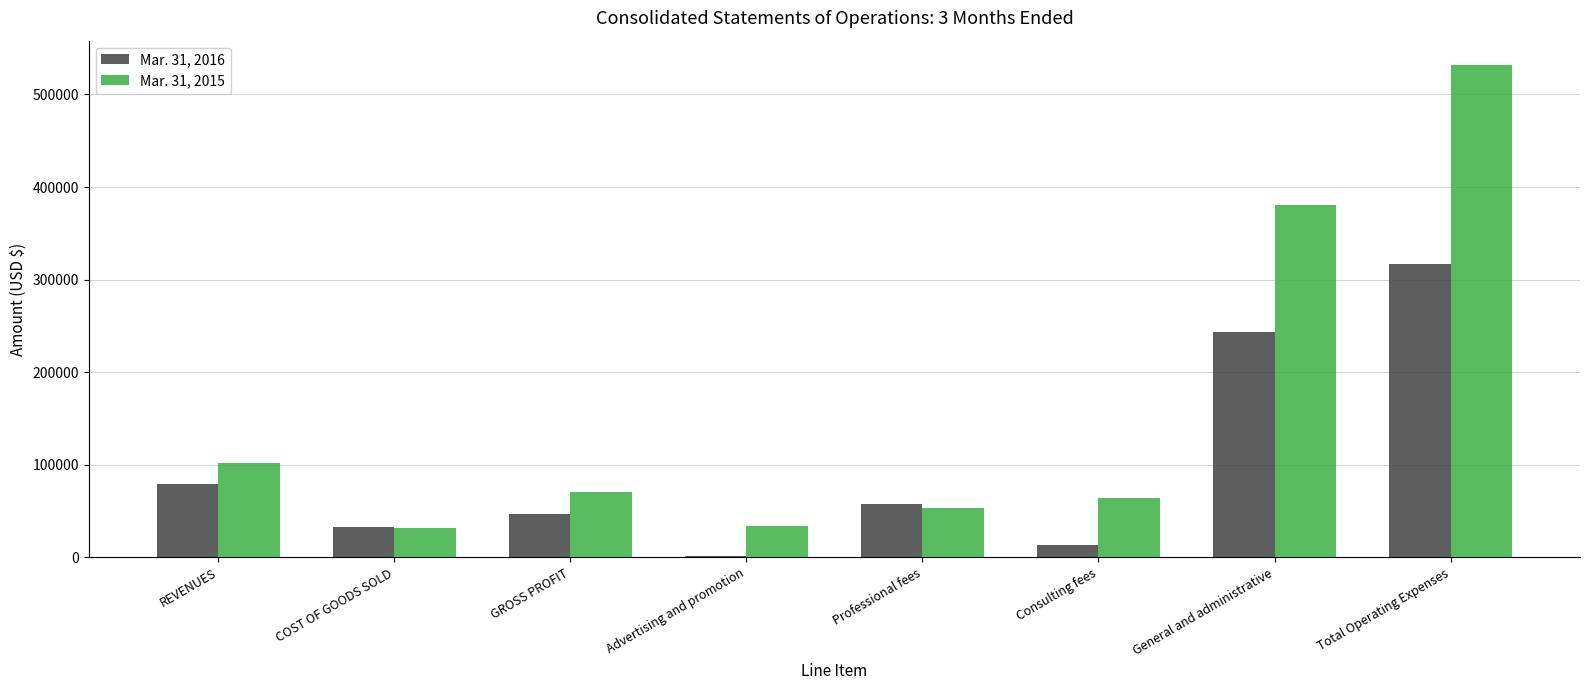

The Mar. 31, 2015 series shows 531517 at Total Operating Expenses. True or false?

True